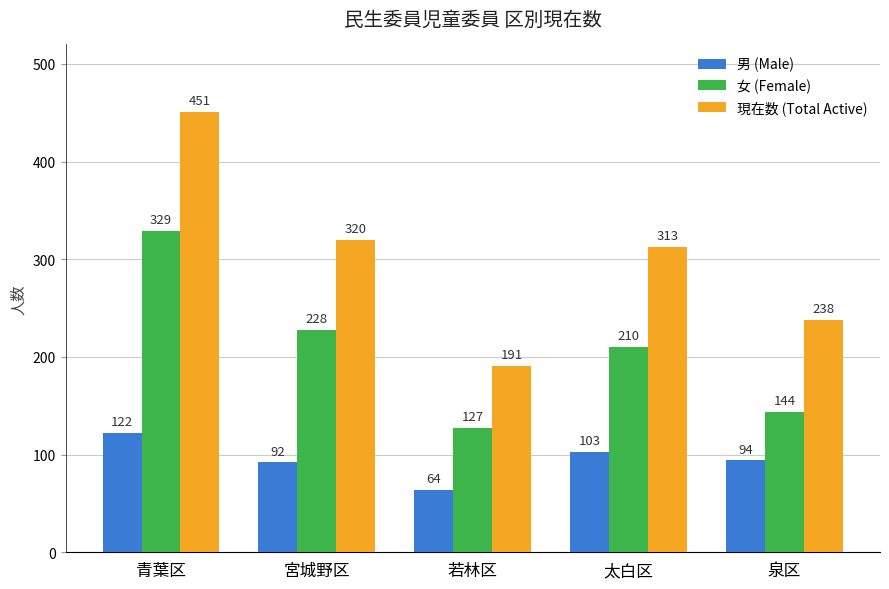

The 現在数 (Total Active) series shows 320 at 宮城野区. True or false?

True